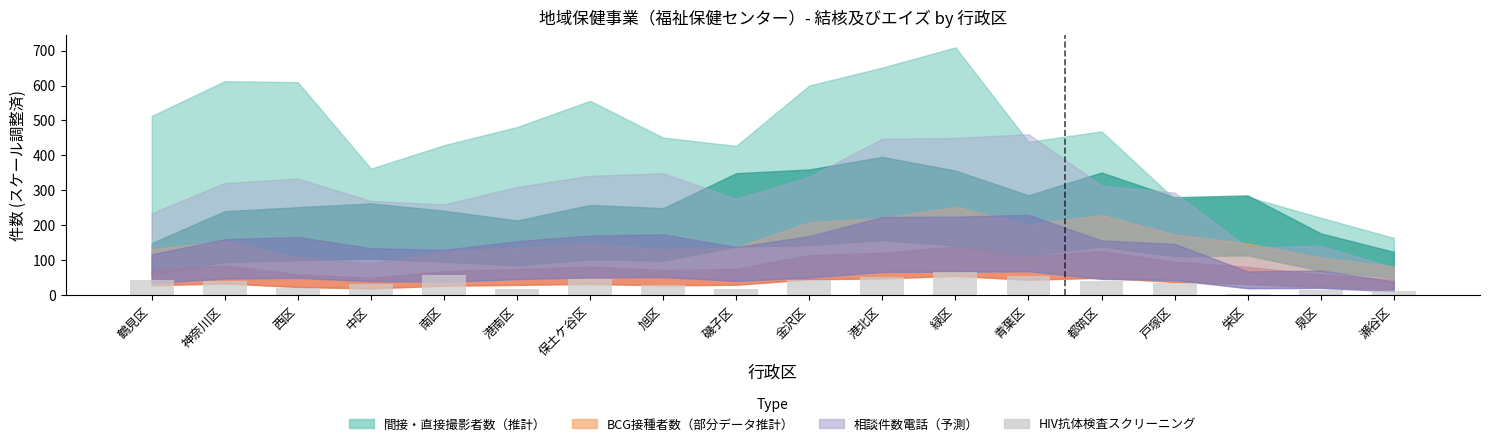

What is the maximum value shown in the chart?

65.6